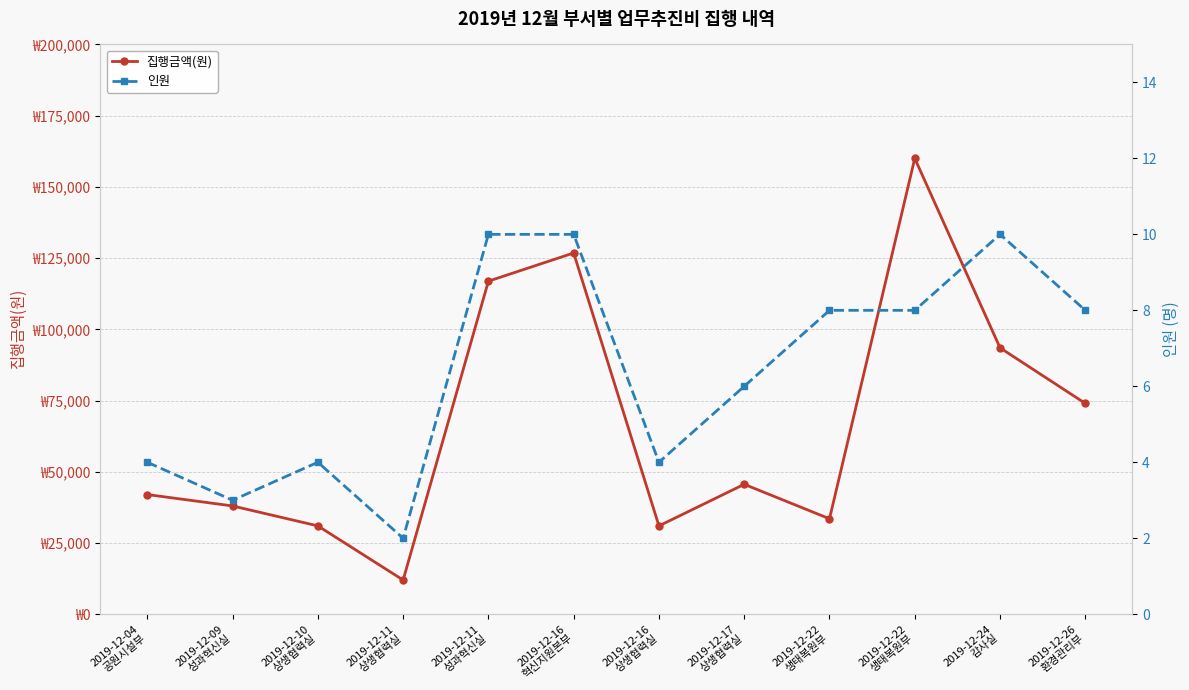

How many values in the 인원 series are below 8?

6